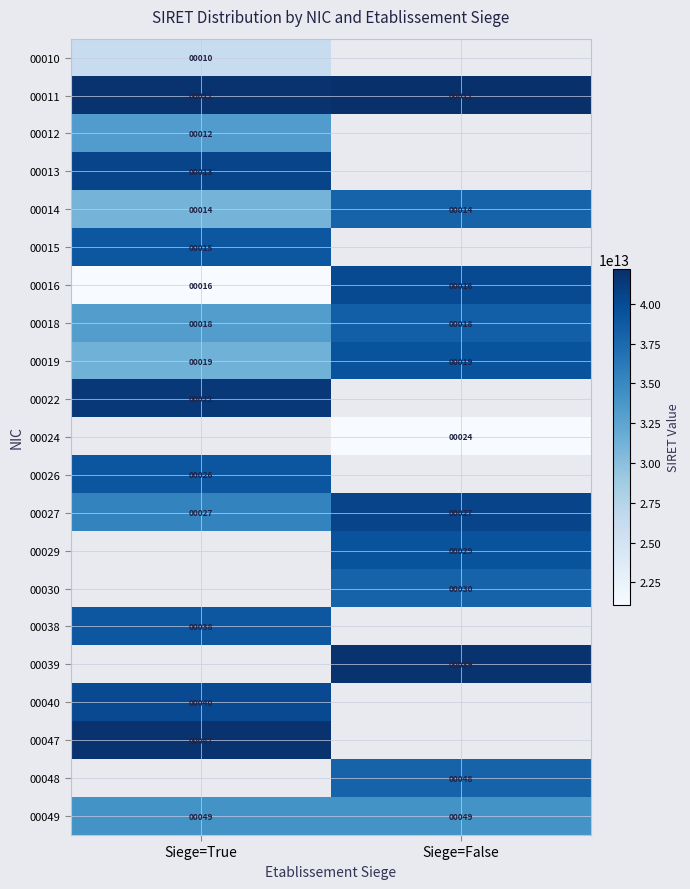

At which label is 00019 closest to 19?

Siege=True